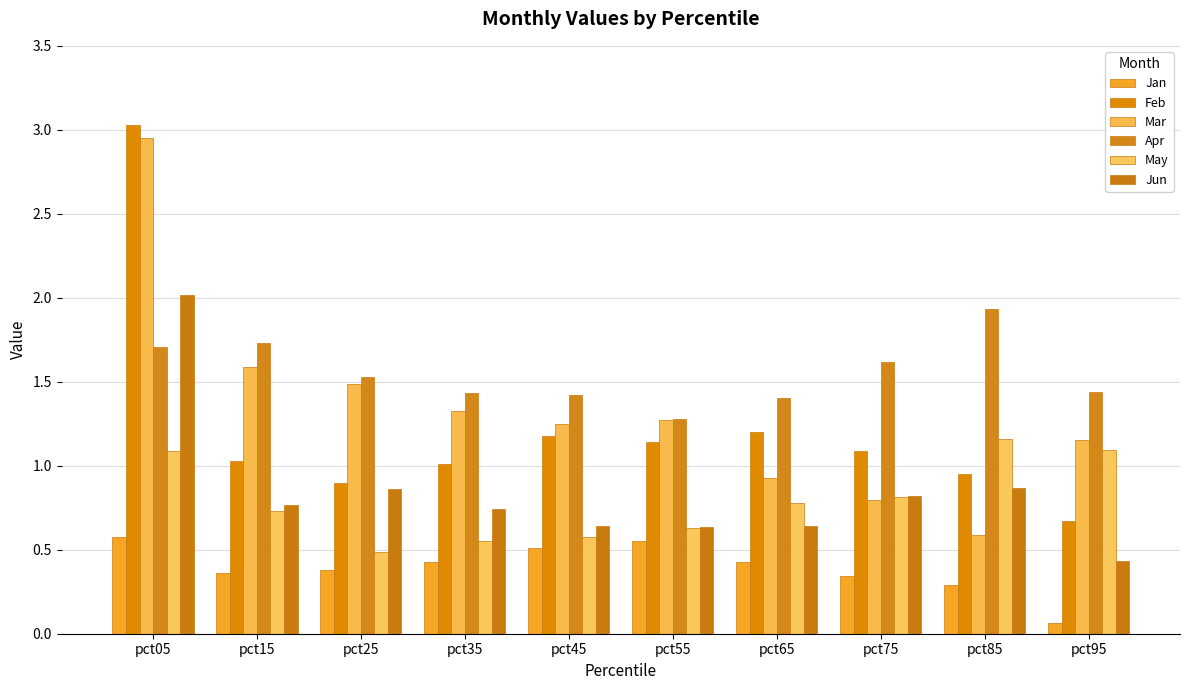

At which label does Mar reach its peak?

pct05